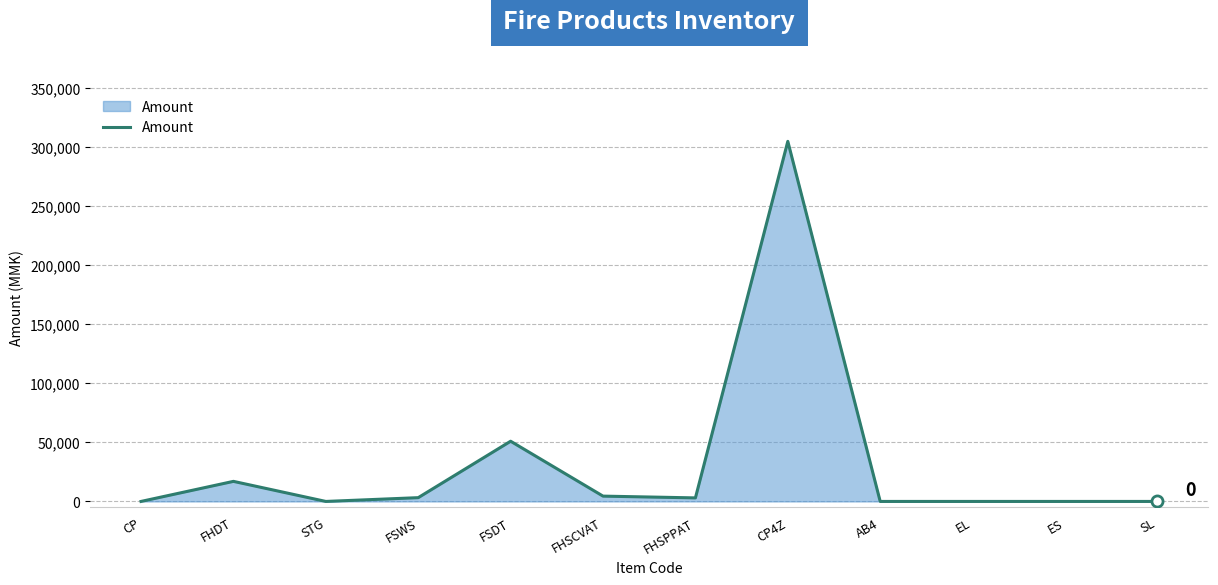

The chart shows a value of 0 at CP. True or false?

True